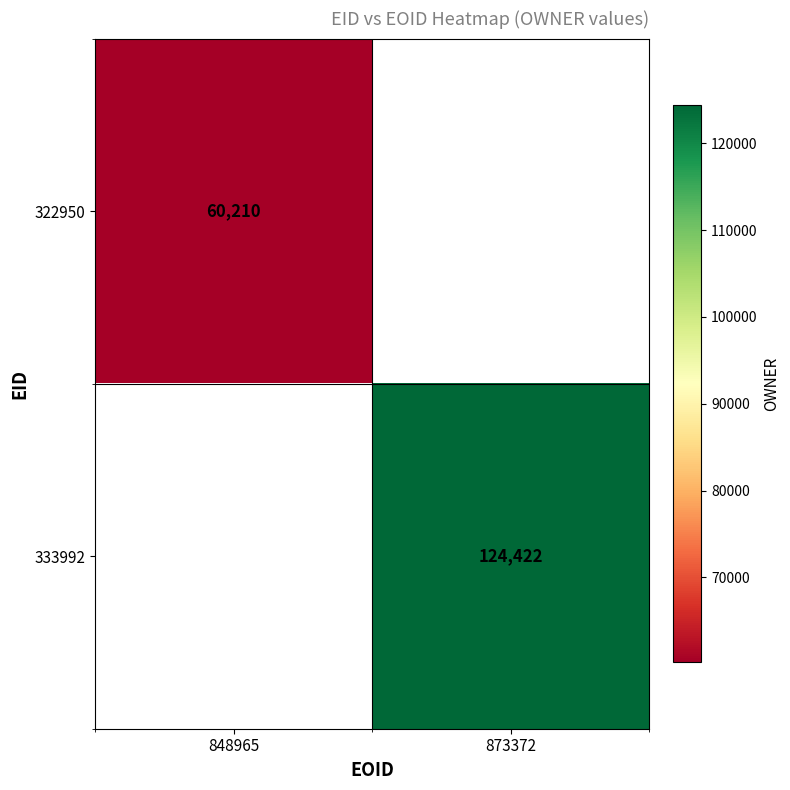

The 333992 series shows 49173 at 873372. True or false?

False